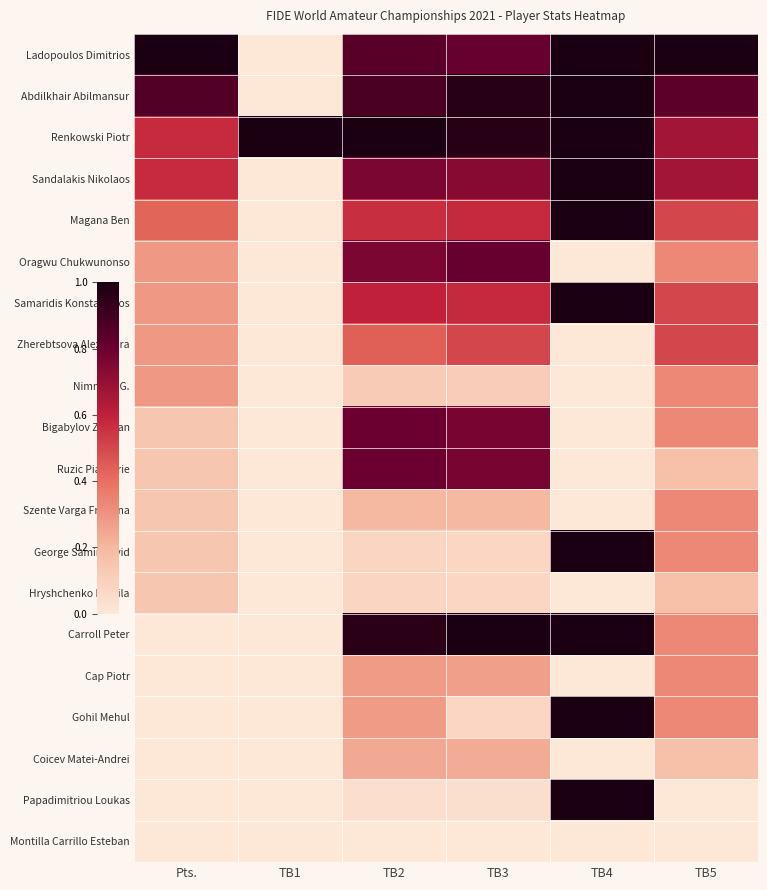

How many distinct data groups are displayed?

20